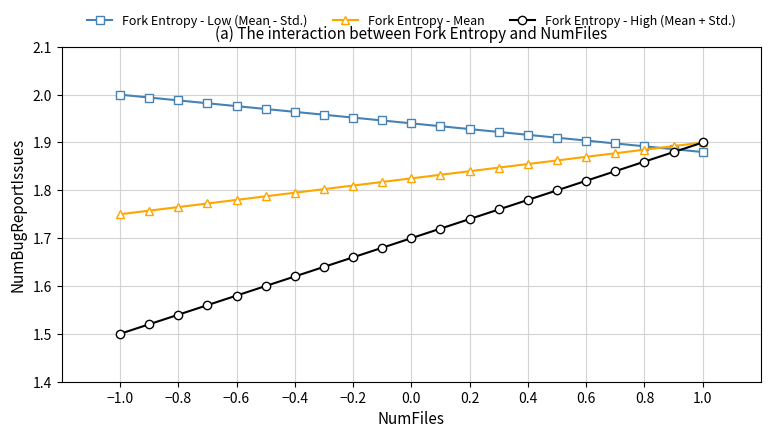

Rank the series by their average value, from highest to lowest.

Fork Entropy - Low (Mean - Std.), Fork Entropy - Mean, Fork Entropy - High (Mean + Std.)